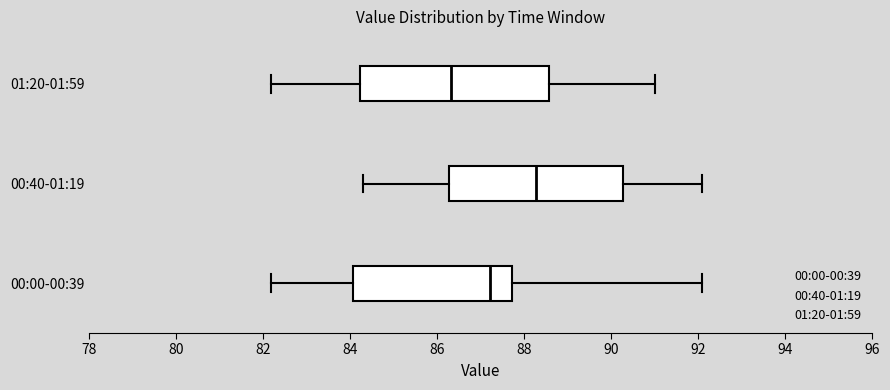

Reading bottom to top, transcribe this box plot: for each box, give where its median line is, the range the box spans, and where its two whiskers end, as read against the x-axis. The values are not printed on the chart, so give them approximately, as read against the axis.

00:00-00:39: median 87.2, box 84.0 to 87.8, whiskers 82.2 to 92.0
00:40-01:19: median 88.2, box 86.2 to 90.2, whiskers 84.2 to 92.0
01:20-01:59: median 86.4, box 84.2 to 88.6, whiskers 82.2 to 91.0